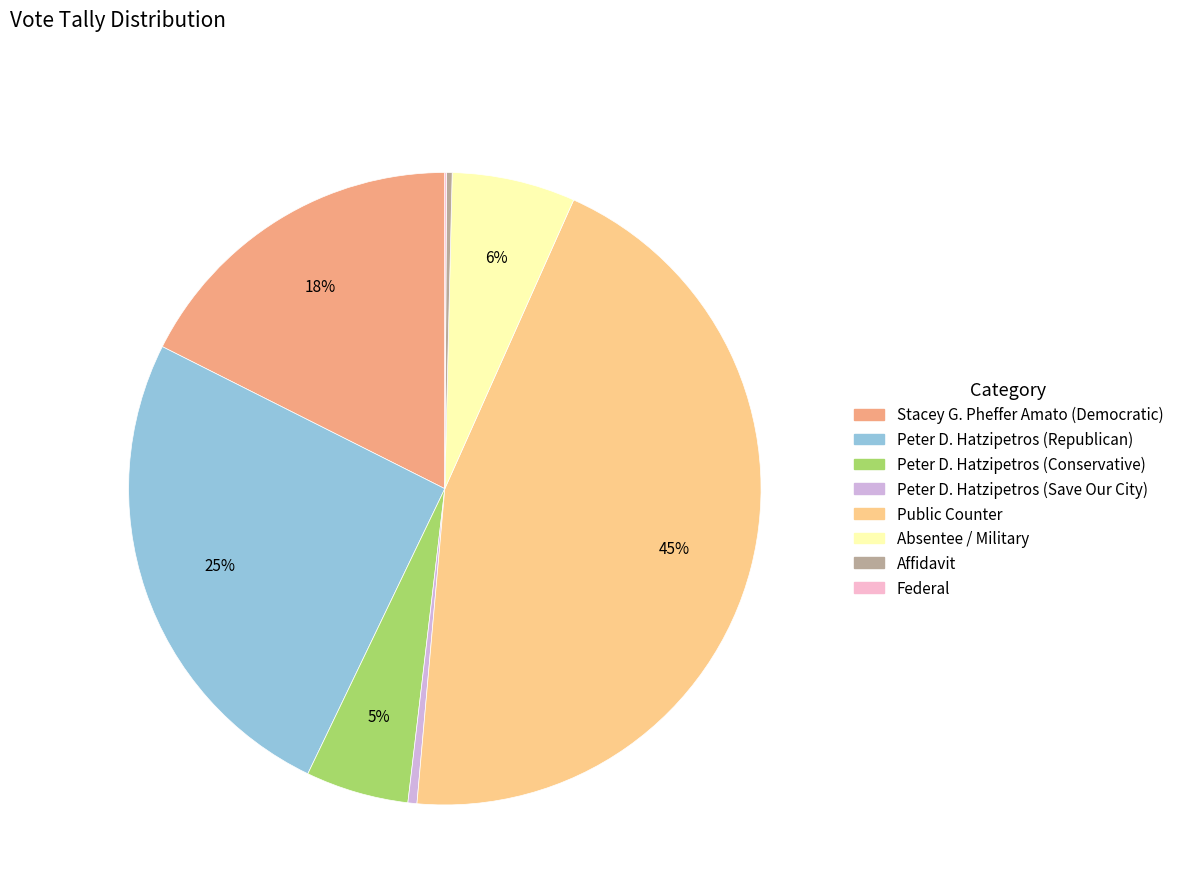

Is it true that Stacey G. Pheffer Amato (Democratic) is 18% of the pie?

True